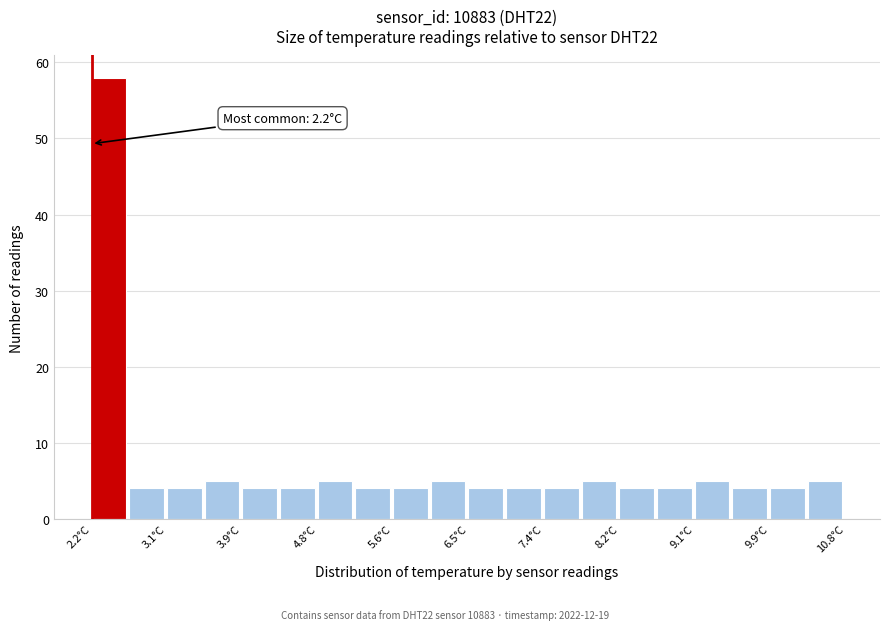

Over which range of the x-axis is the bar tallest?

2.20 to 2.63